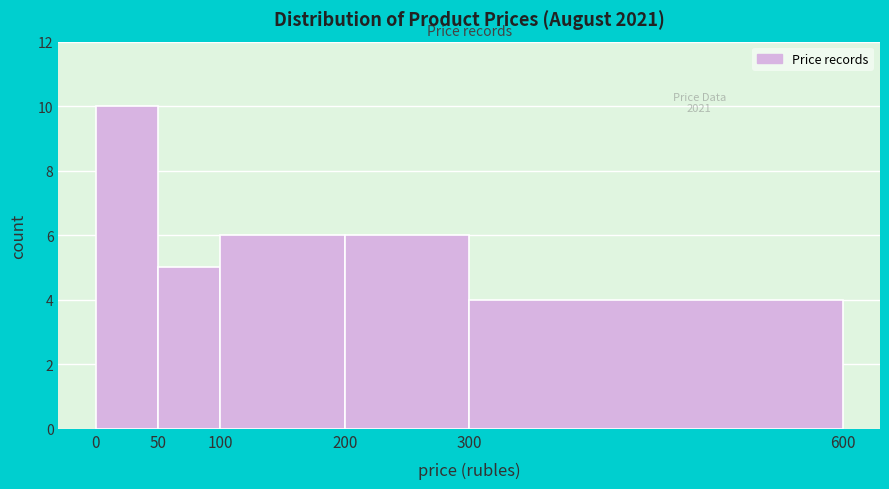

Which range on the x-axis has the tallest bar?

0 to 50